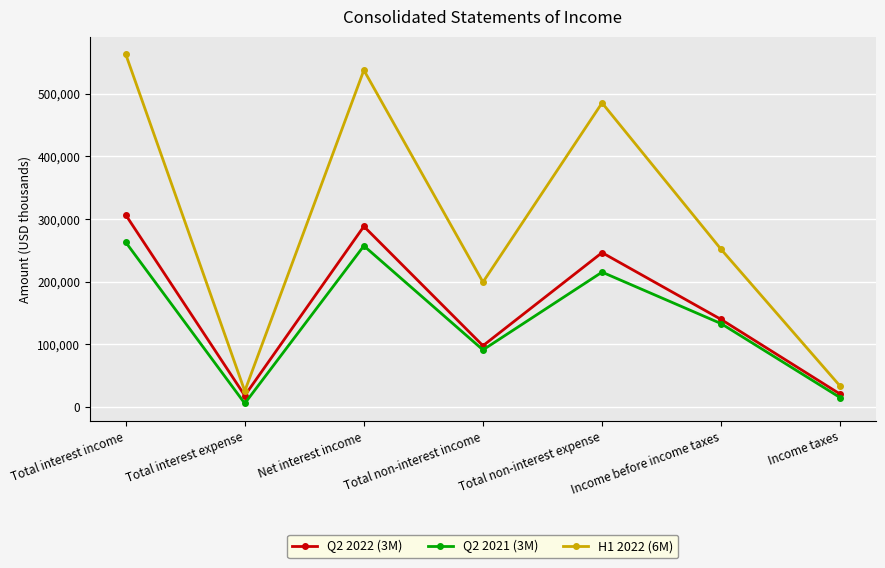

At which category does the chart reach its minimum across all series?

Total interest expense